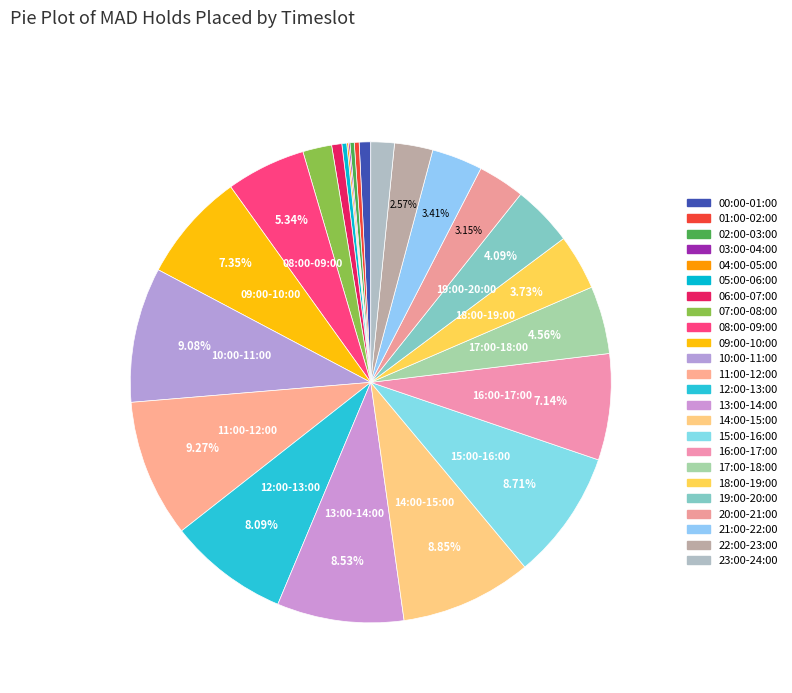

What is the largest slice in the pie chart?

11:00-12:00